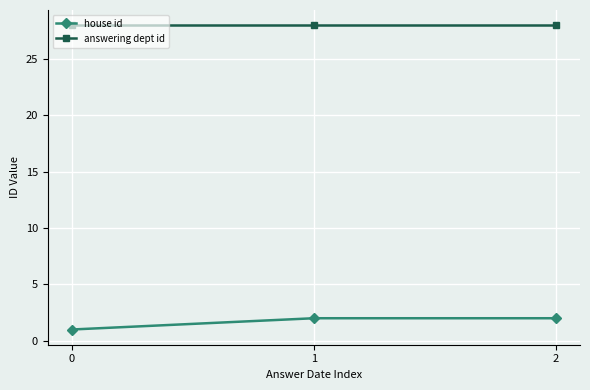

Which series has the largest range (max minus min)?

house id